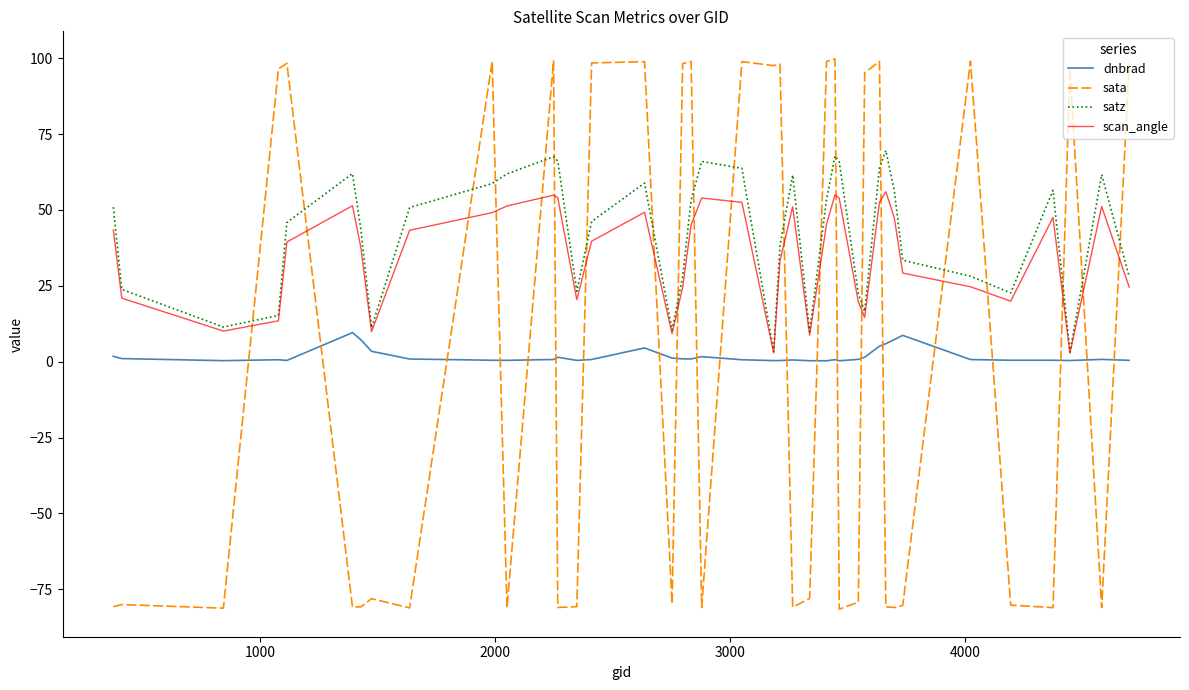

True or false: dnbrad and sata cross at least once.

True